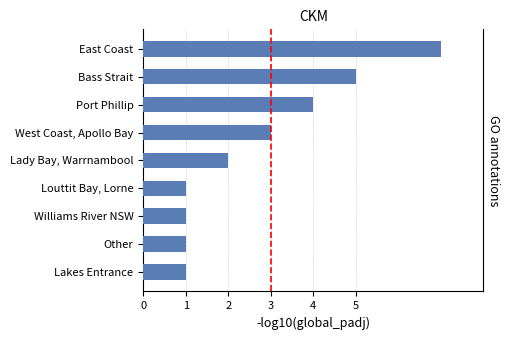

How many distinct data groups are displayed?

1